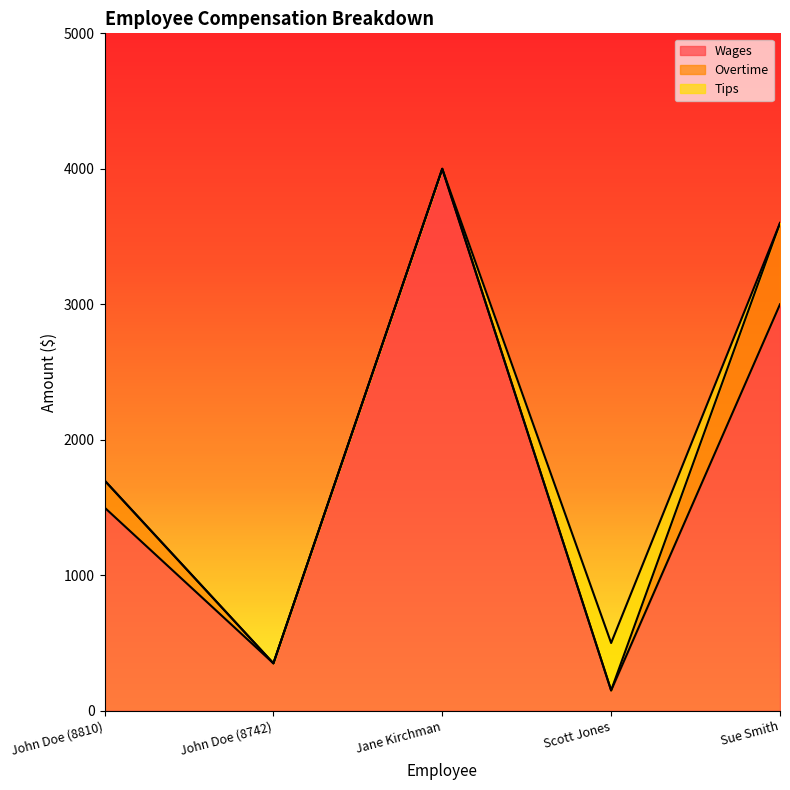

Rank the series at John Doe (8810) from highest to lowest value.

Wages, Overtime, Tips